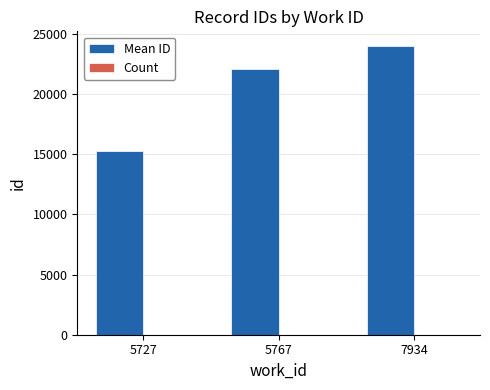

Which series changed the most between 5767 and 7934?

Mean ID